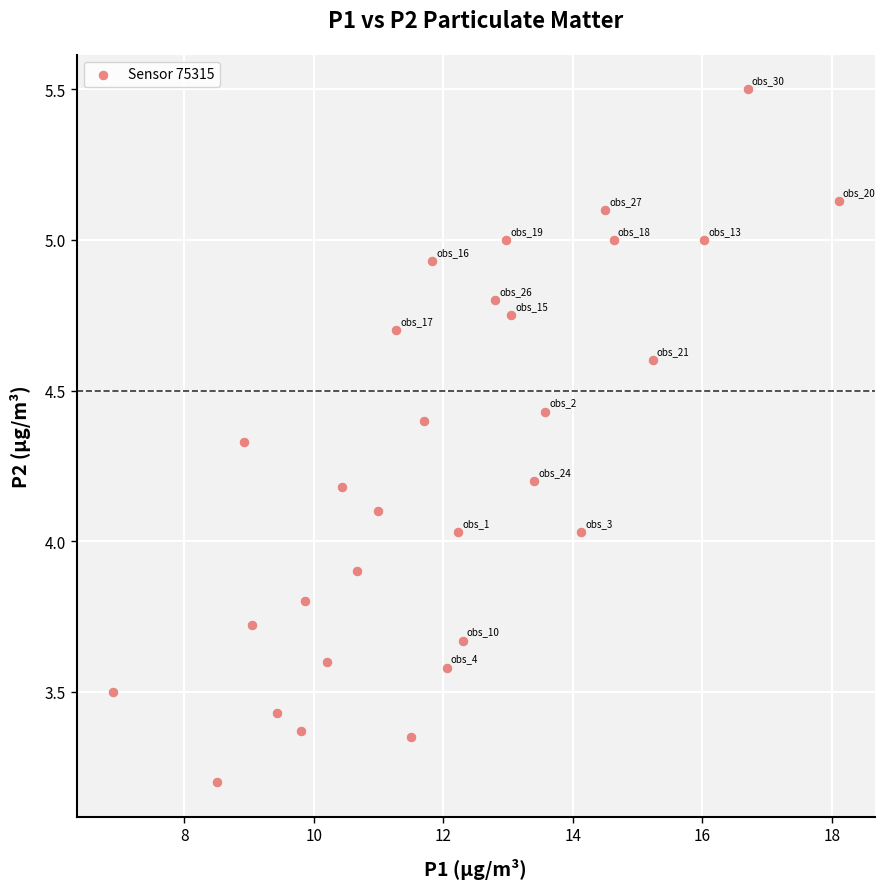

What is the range of X values (max minus min)?

11.2